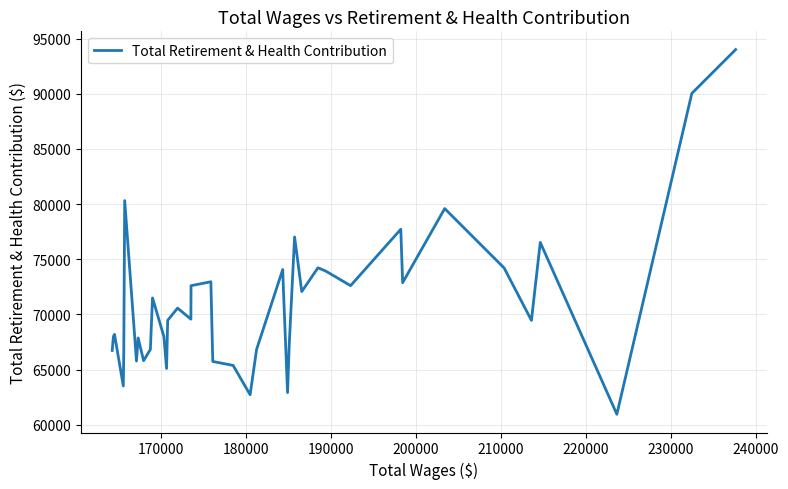

What is the difference between the maximum and minimum values?

33048